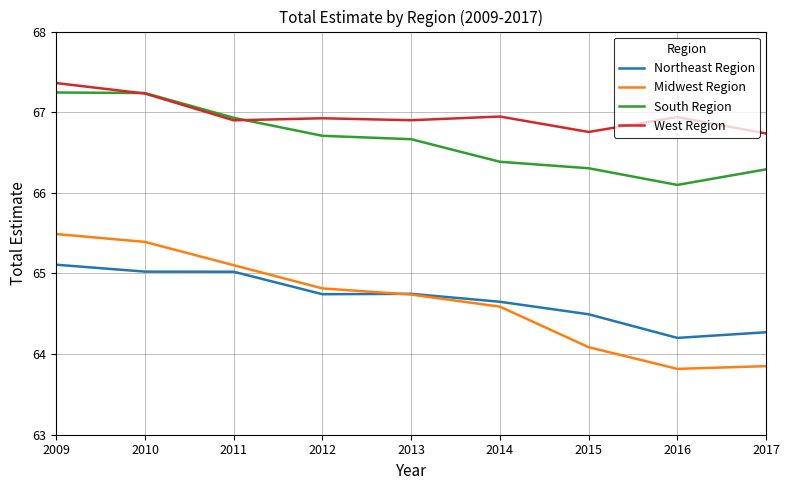

After their last crossing, which series has the higher values: Midwest Region or Northeast Region?

Northeast Region